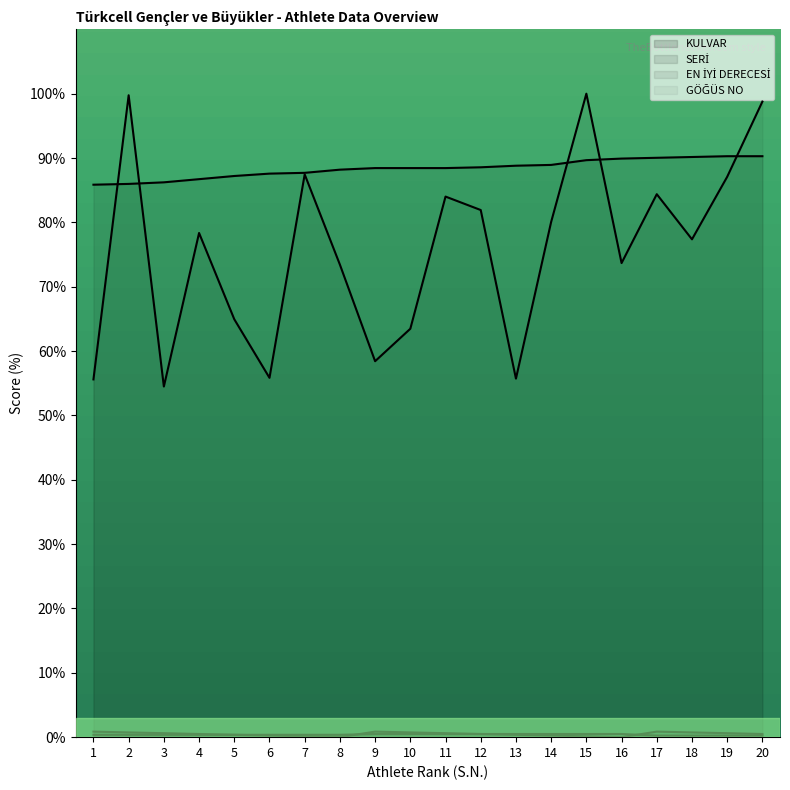

The GÖĞÜS NO series shows 45.9 at 11. True or false?

False